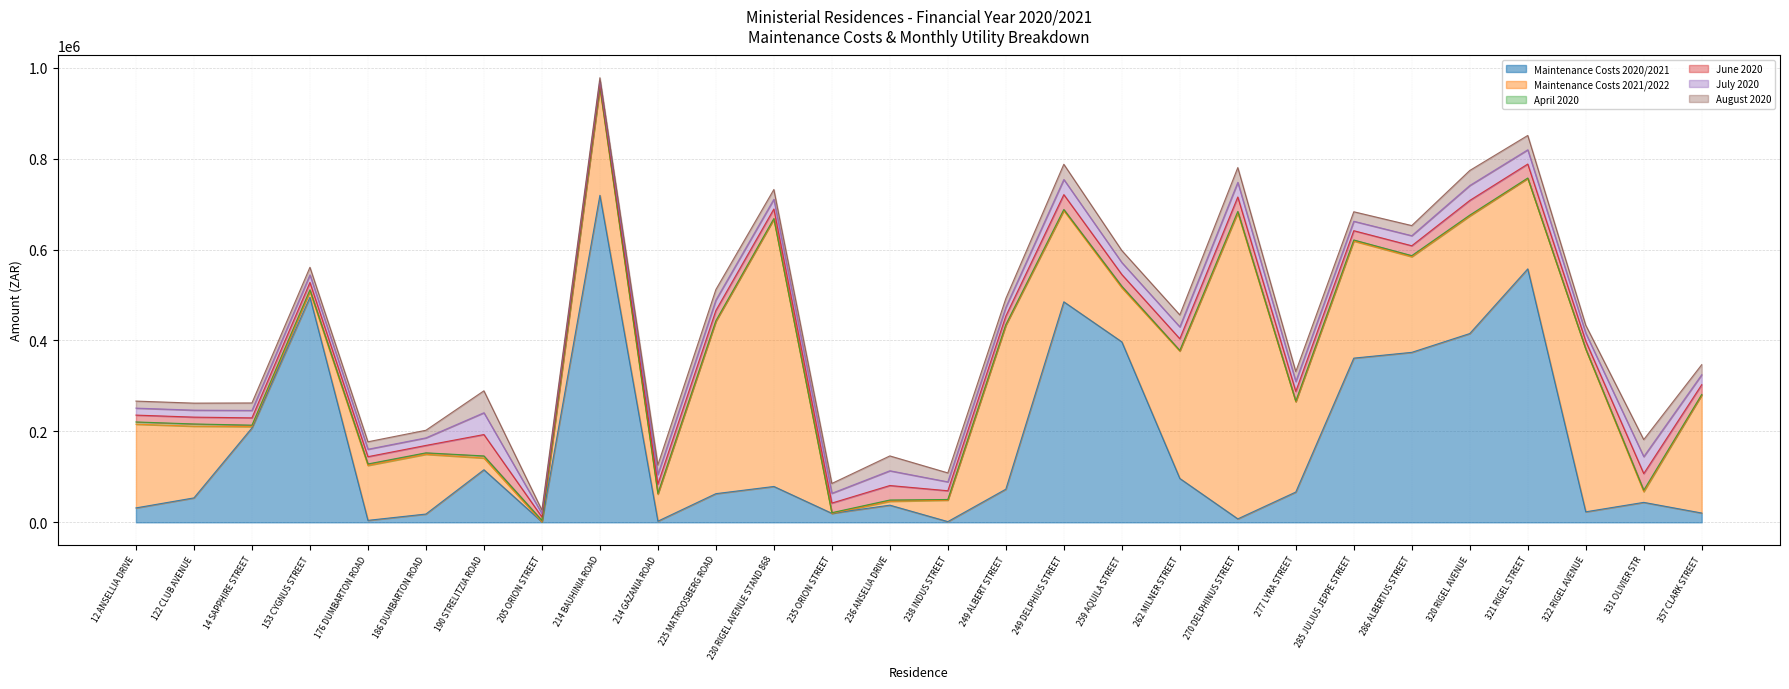

Reading right to left, what are all the values shown in this chart?

Maintenance Costs 2020/2021: 20486.0	43925.1	23180.0	557469.5	415247.3	373891.0	361177.5	66659.7	7643.0	96523.0	396976.6	485047.2	72945.9	1641.6	37800.7	19857.7	78913.1	63087.4	2593.2	719236.4	1152.3	115656.2	18270.0	4386.1	495039.6	207650.0	53800.8	31764.7
Maintenance Costs 2021/2022: 259751.8	23552.0	357316.4	198813.4	258508.9	210345.7	257520.6	198478.2	673239.0	280161.8	119017.7	200713.3	360545.0	47179.3	8495.0	0.0	587847.9	378891.3	59515.5	236933.8	0.0	25816.7	131385.6	120790.0	13210.0	2903.8	157686.8	184145.1
April 2020: 1029.9	3227.5	1029.9	1029.9	1970.6	2359.8	2359.8	1451.6	2968.0	1451.6	3308.6	2376.1	1557.0	1451.6	2830.2	1451.6	1451.6	1451.6	1451.6	1824.6	3219.4	4598.0	3219.4	3219.4	3219.4	3219.4	4898.1	4898.1
June 2020: 21516.1	36566.0	17092.9	30748.7	32232.2	21714.7	20377.0	21386.7	31669.0	25662.2	25806.2	32660.5	18813.3	19207.0	31854.9	21091.4	20973.0	22523.9	20619.4	6535.4	7419.3	47052.5	16305.6	16032.3	16269.2	16032.3	15050.0	15068.2
July 2020: 21923.2	37257.9	17416.3	31330.5	32842.0	22125.6	20762.6	21791.3	32268.2	26147.7	26294.4	33278.4	19169.3	19570.4	32457.7	21490.5	21369.8	22950.1	21009.5	6659.0	7559.6	47942.8	16614.1	16335.6	16577.0	16335.6	15334.7	15353.3
August 2020: 22065.2	37499.3	17529.2	31533.5	33054.8	22268.9	20897.1	21932.5	32477.3	26317.2	26464.8	33494.1	19293.5	19697.2	32668.0	21629.7	21508.3	23098.8	21145.7	6702.2	7608.6	48253.4	16721.8	16441.5	16684.4	16441.5	15434.1	15452.8